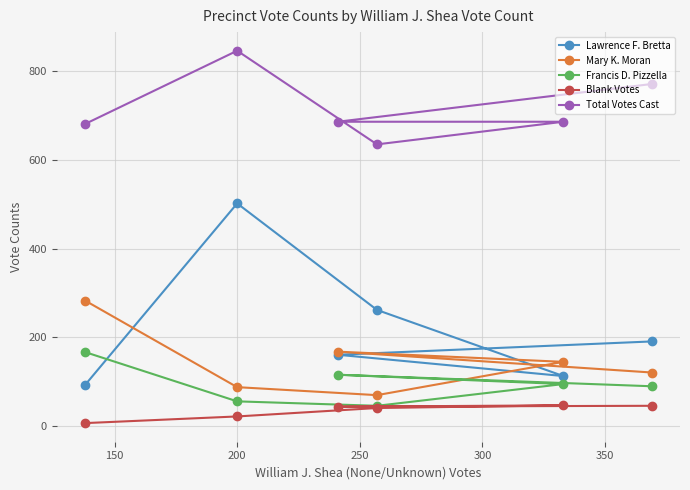

True or false: Francis D. Pizzella and Mary K. Moran intersect in this chart.

False